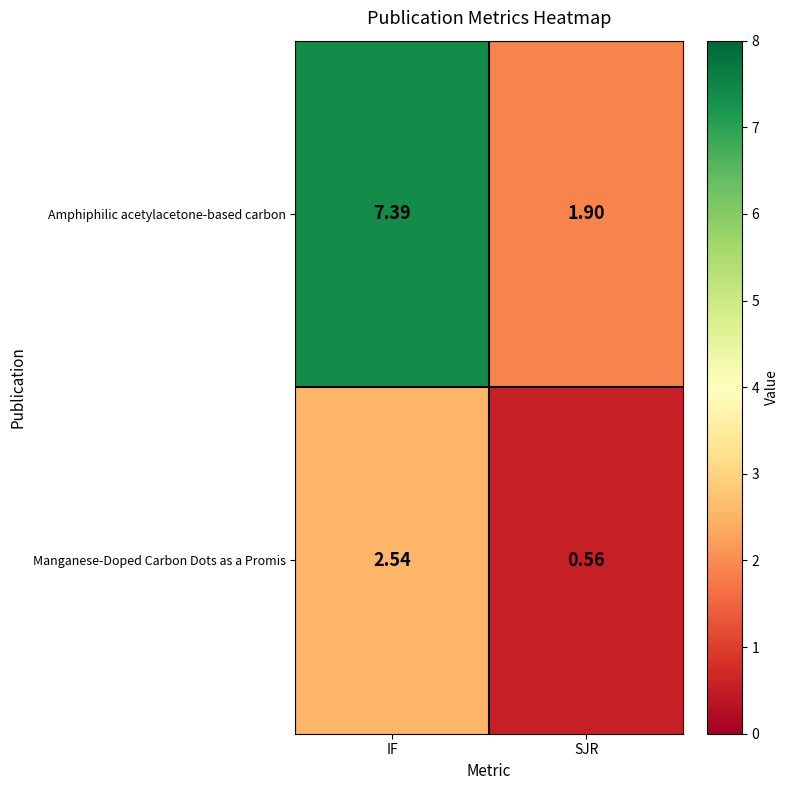

At which category is the sum across all series the highest?

IF